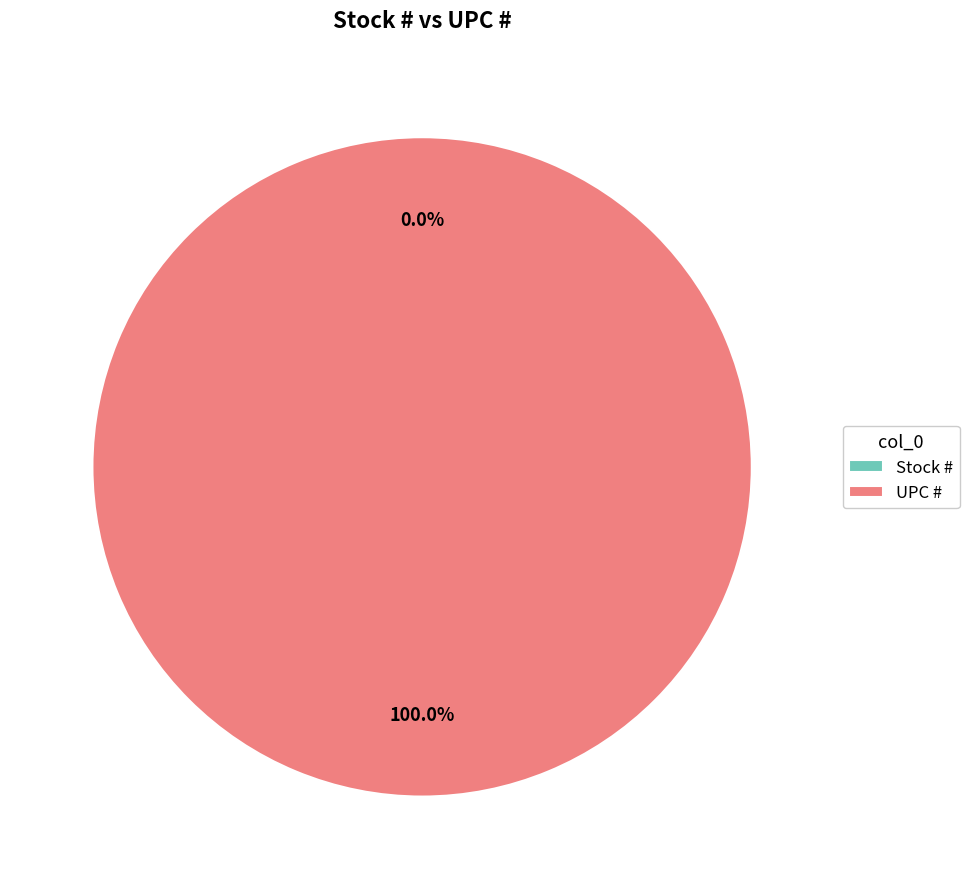

True or false: UPC # accounts for 88% of the total.

False